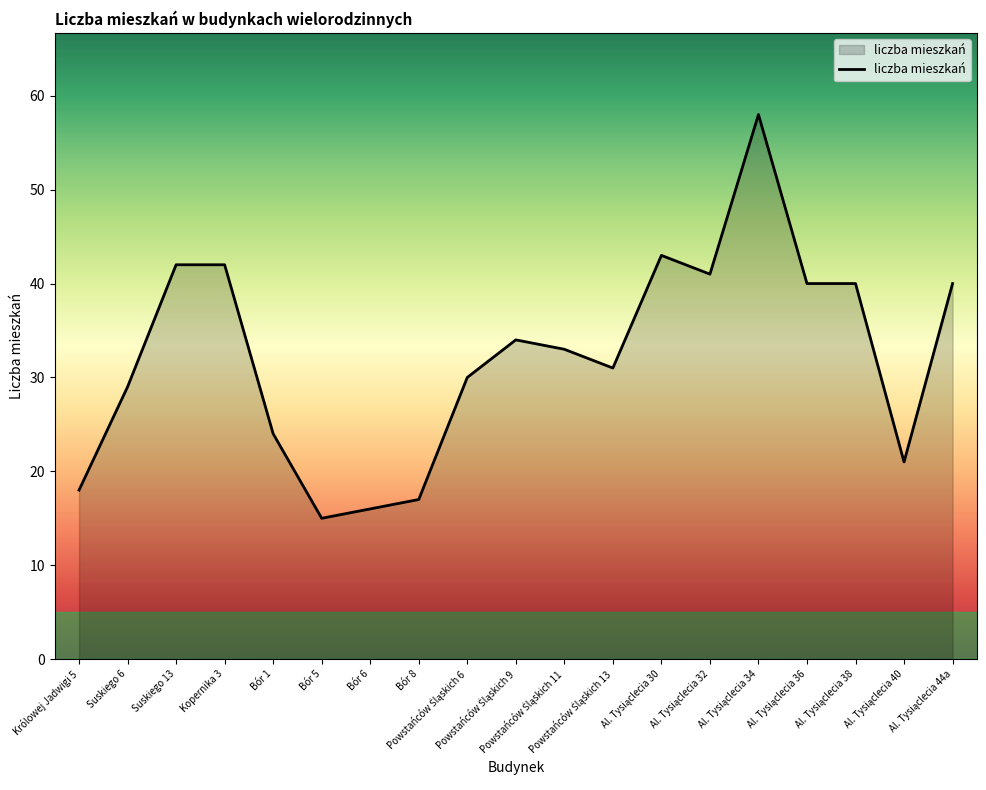

What is the minimum value shown in the chart?

15